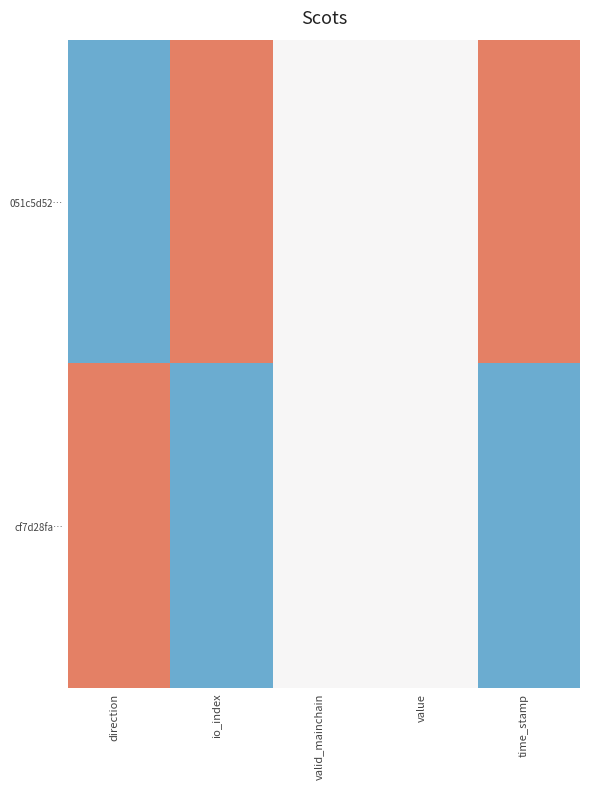

Which series changed the most between direction and time_stamp?

051c5d52…